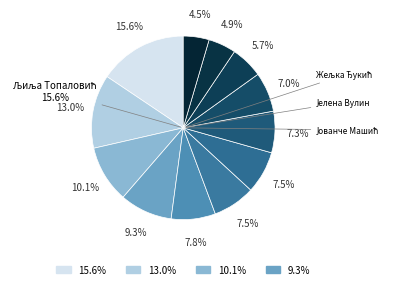

How many segments does this pie chart have?

12